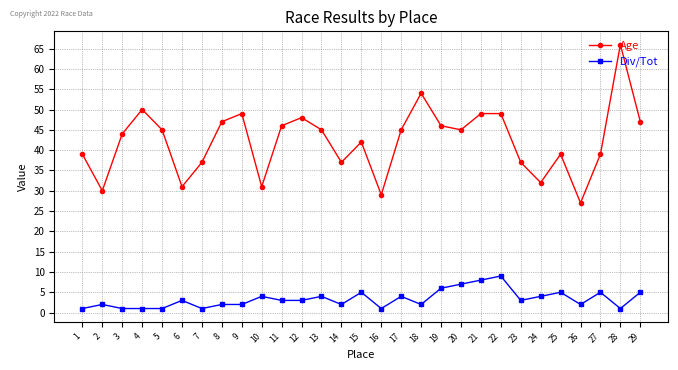

What is the average value of the Age series?

42